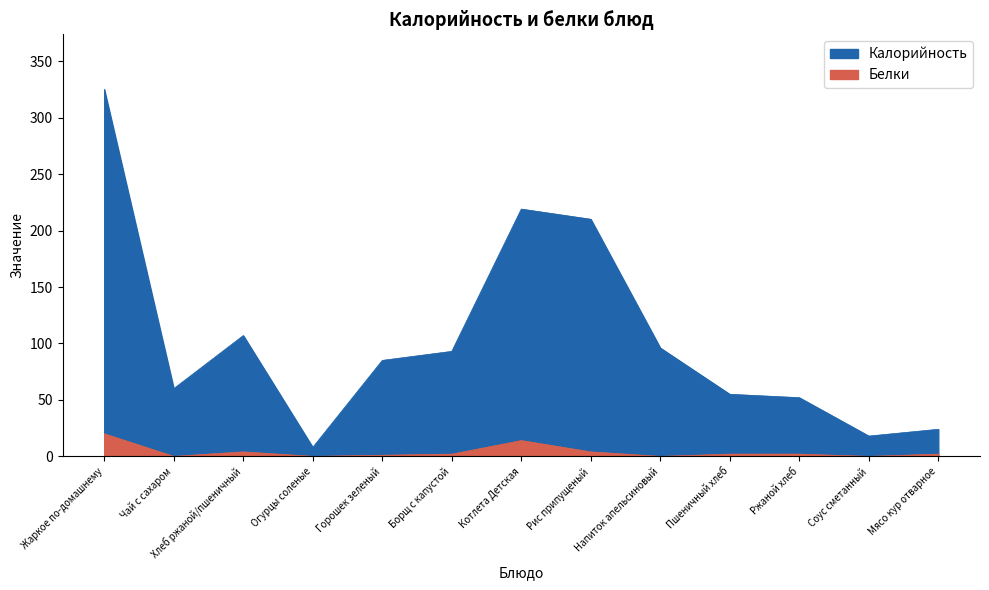

What is the maximum value for Белки?

20